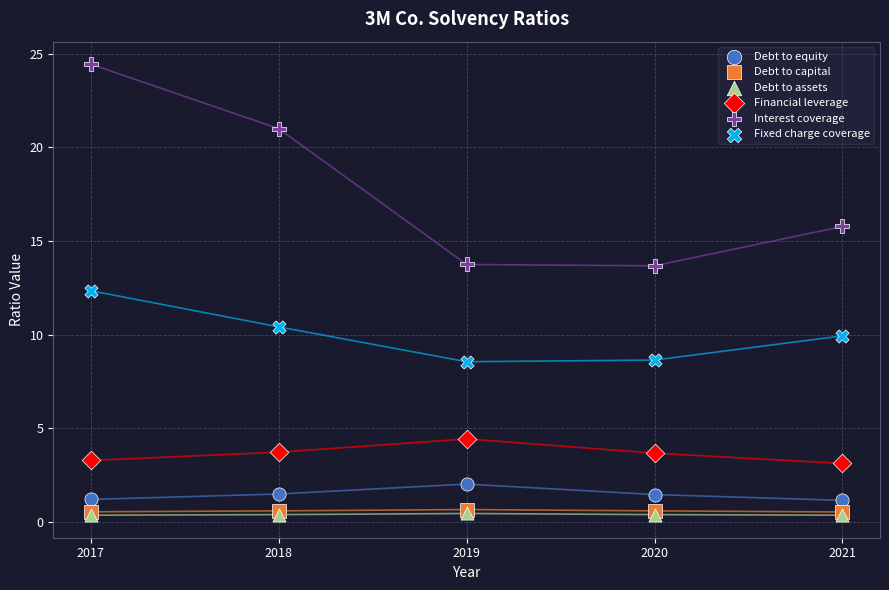

Which series has the widest spread of Y values?

Interest coverage